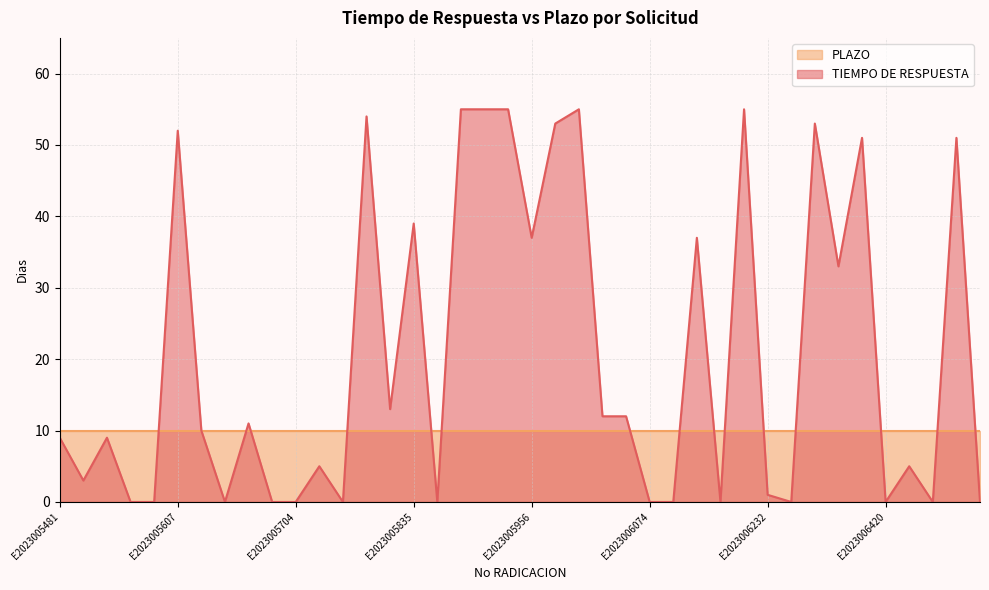

Which label corresponds to the smallest value in the chart?

E2023005562